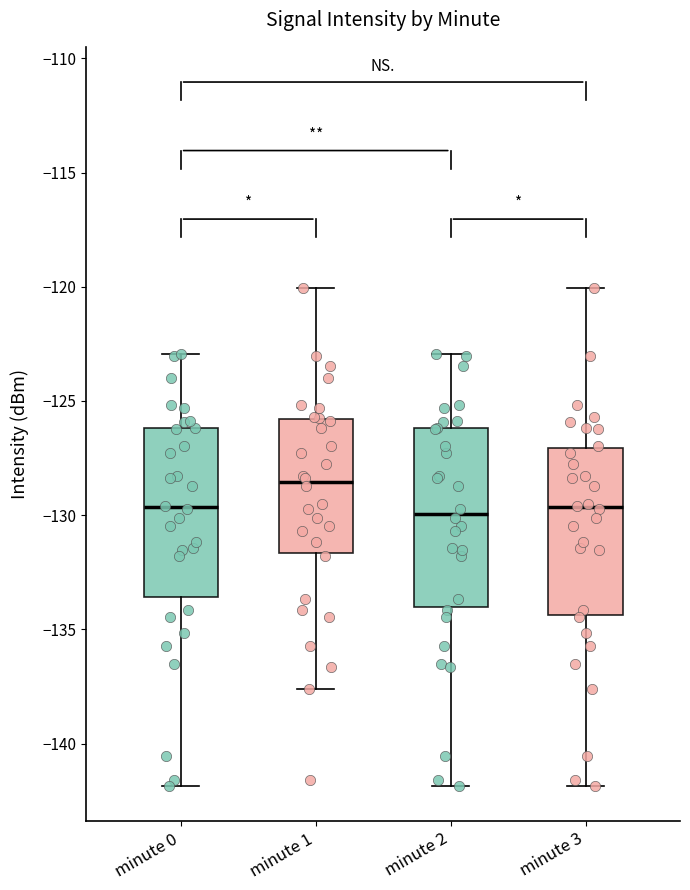

Where is the lower edge of the box for minute 1 on the y-axis? The values are not printed on the chart, so give them approximately, as read against the axis.

-131.5